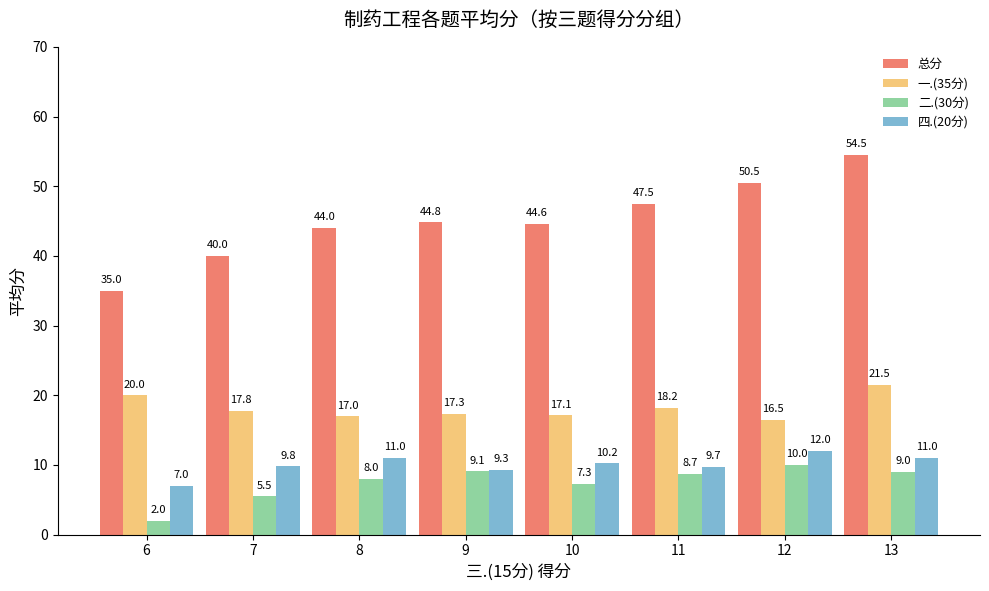

Reading left to right, list all the values displayed in this chart.

总分: 35.0	40.0	44.0	44.8	44.6	47.5	50.5	54.5
一.(35分): 20.0	17.8	17.0	17.3	17.1	18.2	16.5	21.5
二.(30分): 2.0	5.5	8.0	9.1	7.3	8.7	10.0	9.0
四.(20分): 7.0	9.8	11.0	9.3	10.2	9.7	12.0	11.0